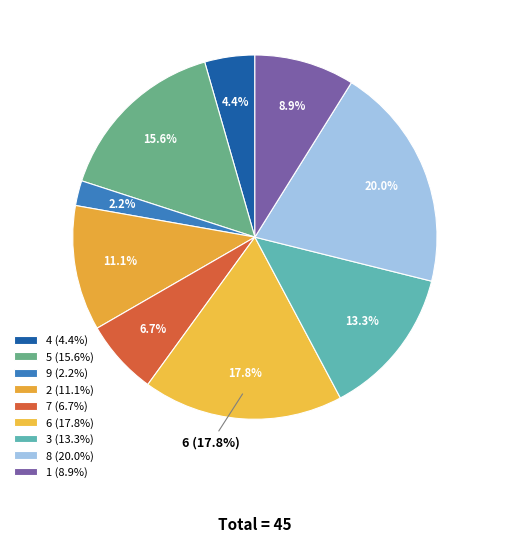

To the nearest percent, what is the difference between the largest and smallest slice percentages?

18%